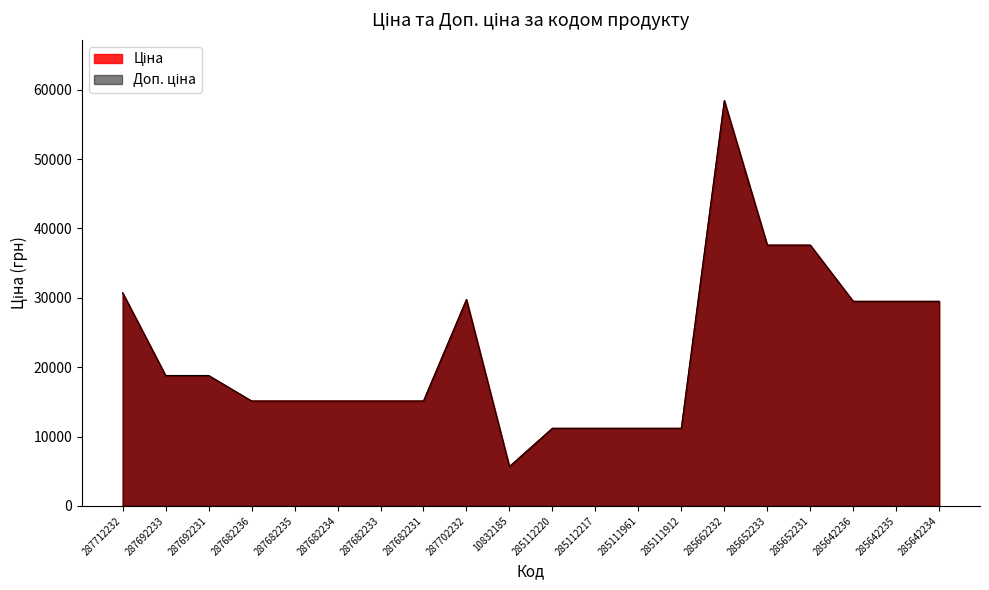

Where does the Доп. ціна series first go above 18796?

287712232